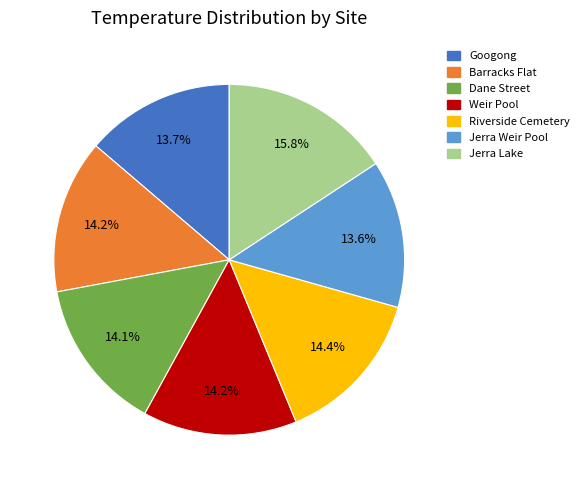

What percentage do Barracks Flat and Dane Street together represent?

28.3%